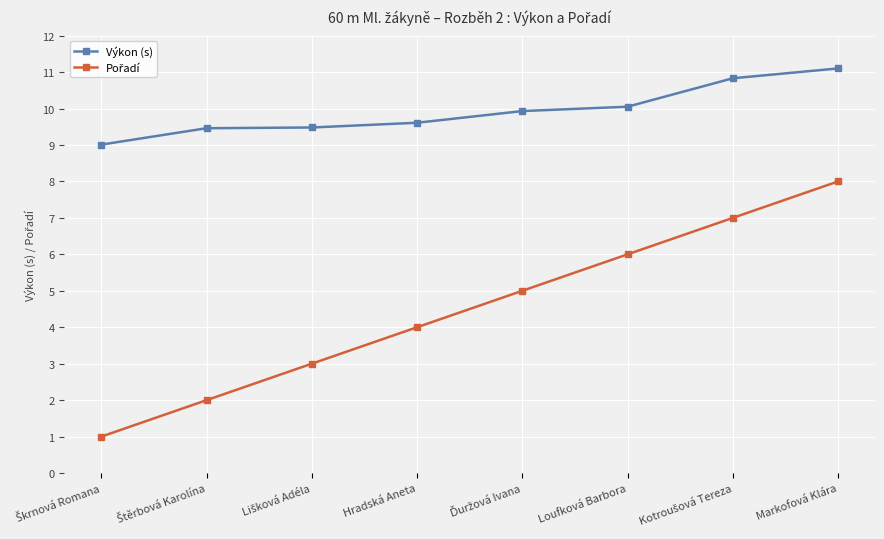

What is the sum of all Výkon (s) values?

79.5